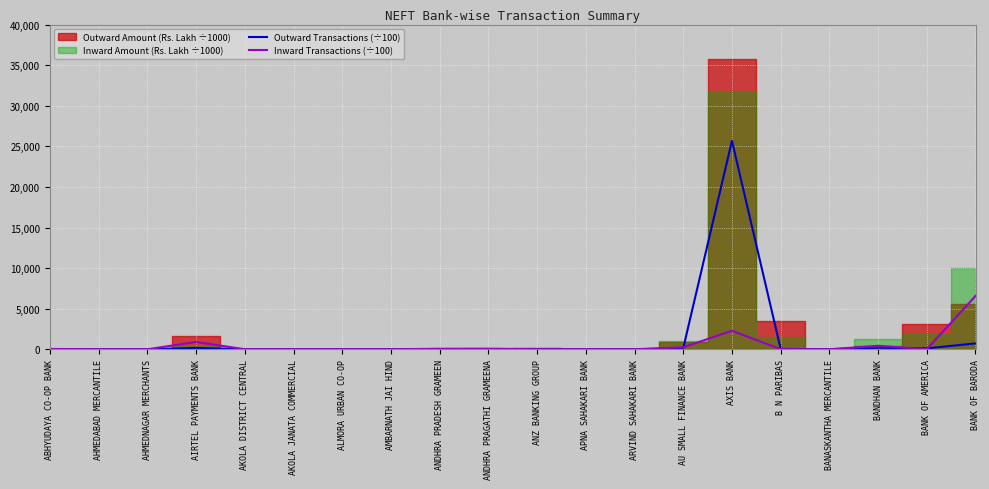

What is the spread (max minus min) of values at ANZ BANKING GROUP?

2.7